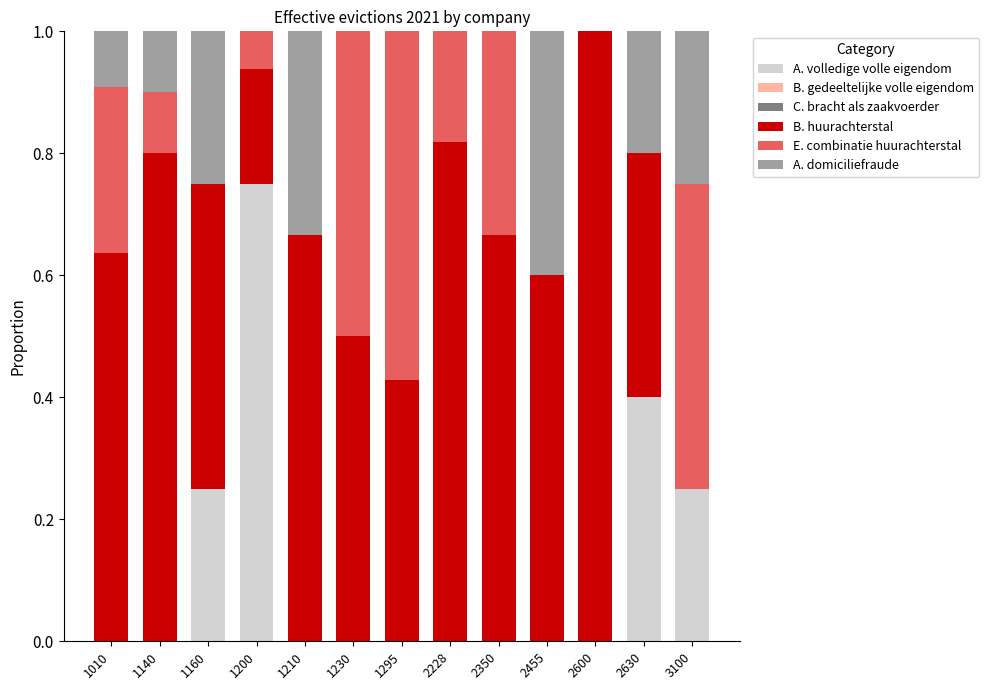

At which label does A. volledige volle eigendom reach its peak?

1200